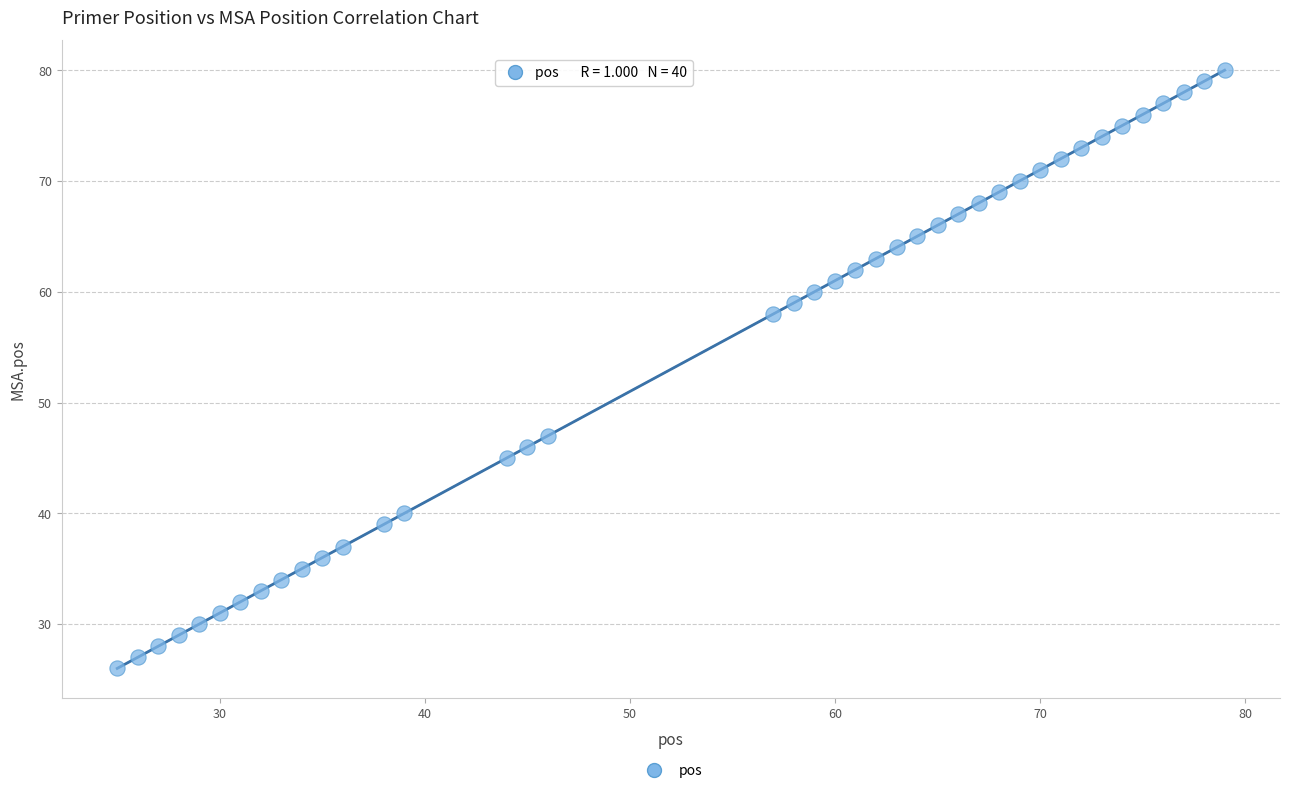

What is the range of Y values (max minus min)?

54